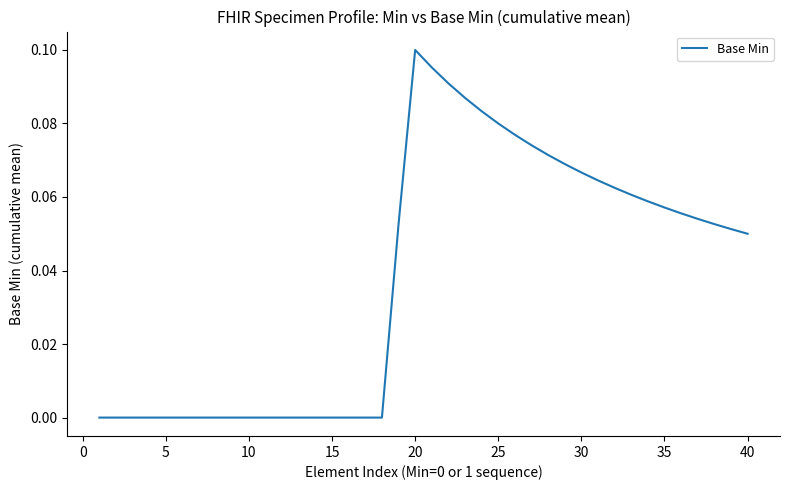

At which category does the chart reach its peak across all series?

20